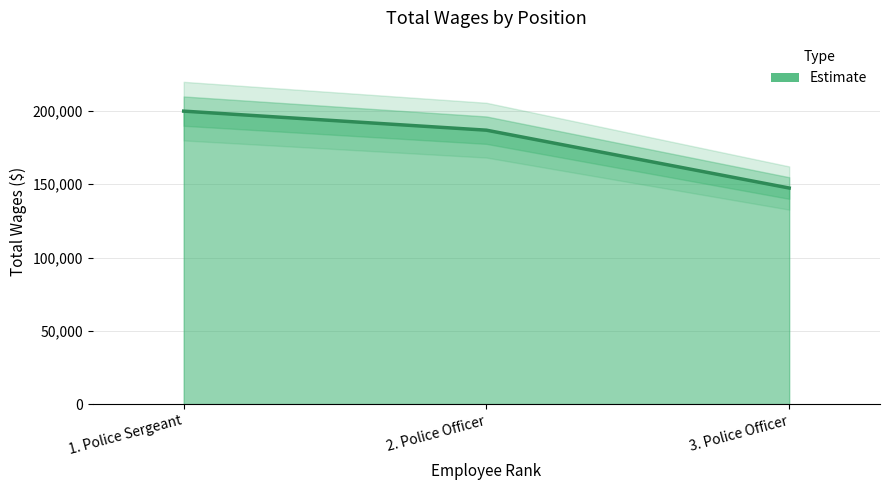

Does the chart have visible grid lines?

Yes